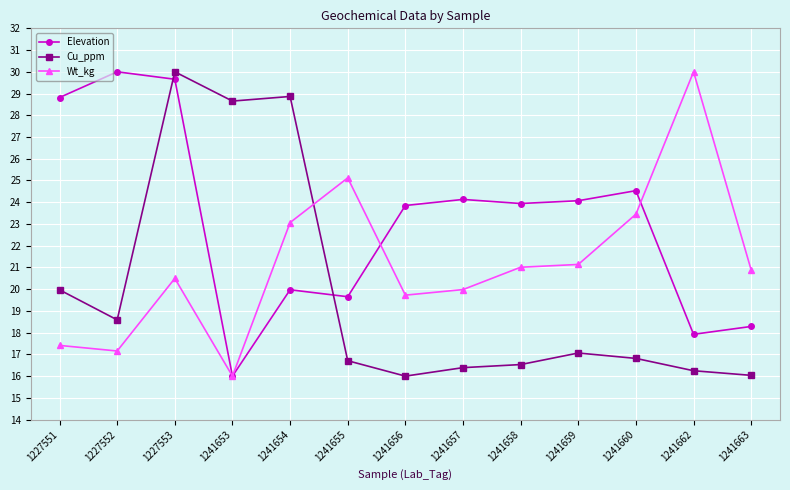

How many series are shown in this chart?

3